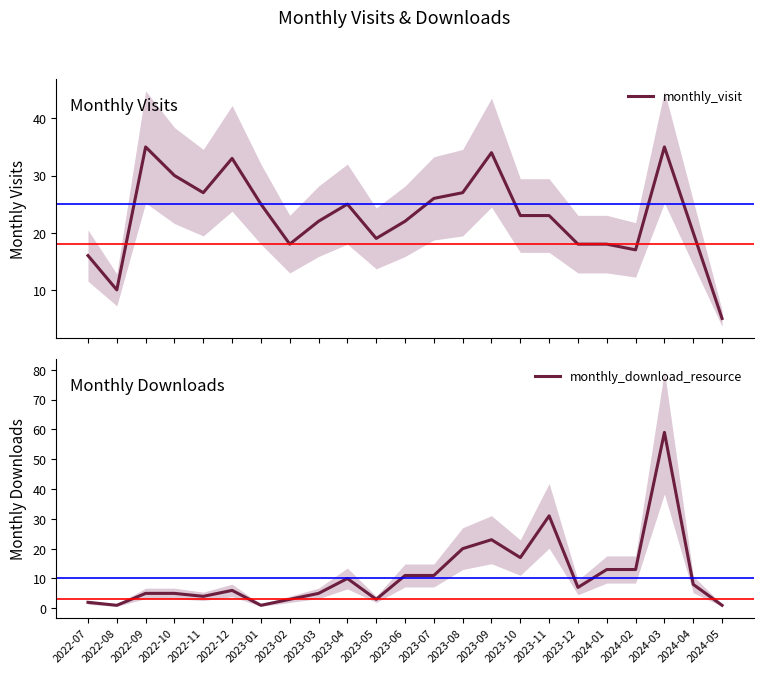

Between which two adjacent categories do monthly_download_resource and monthly_visit first intersect?

2023-10 and 2023-11